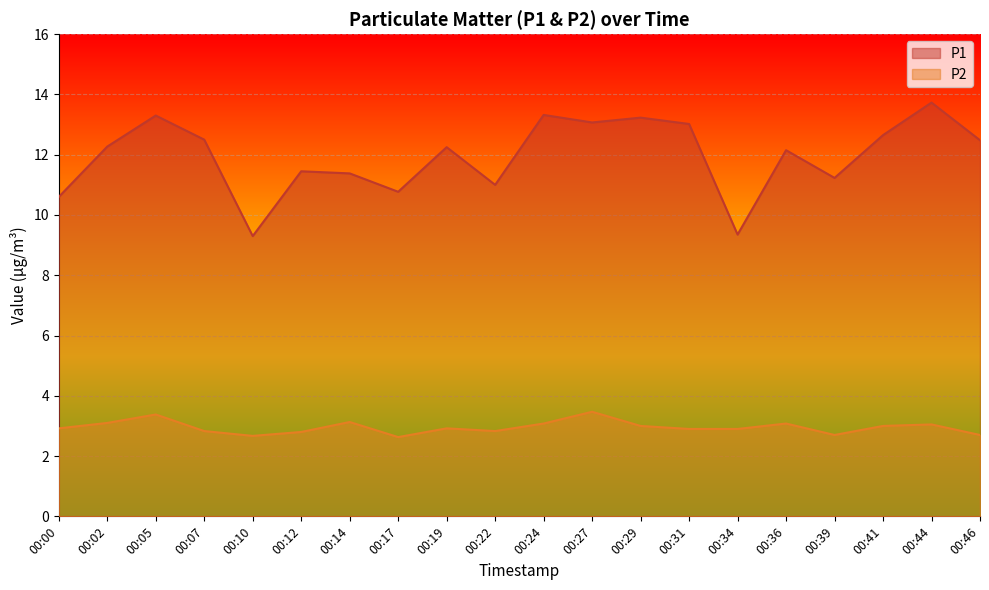

Reading right to left, transcribe all the data shown in this chart.

P1: 00:46=12.5	00:44=13.7	00:41=12.7	00:39=11.2	00:36=12.2	00:34=9.3	00:31=13.0	00:29=13.2	00:27=13.1	00:24=13.3	00:22=11.0	00:19=12.2	00:17=10.8	00:14=11.4	00:12=11.4	00:10=9.3	00:07=12.5	00:05=13.3	00:02=12.3	00:00=10.6
P2: 00:46=2.7	00:44=3.0	00:41=3.0	00:39=2.7	00:36=3.1	00:34=2.9	00:31=2.9	00:29=3.0	00:27=3.5	00:24=3.1	00:22=2.8	00:19=2.9	00:17=2.6	00:14=3.1	00:12=2.8	00:10=2.7	00:07=2.8	00:05=3.4	00:02=3.1	00:00=2.9